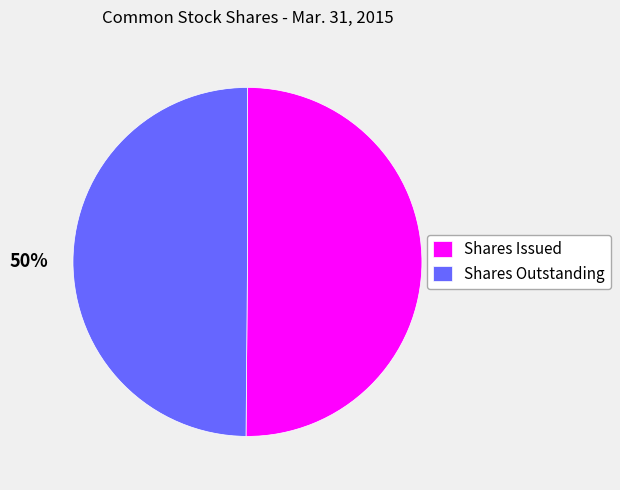

Do Shares Issued and Shares Outstanding together represent more than half of the pie?

Yes